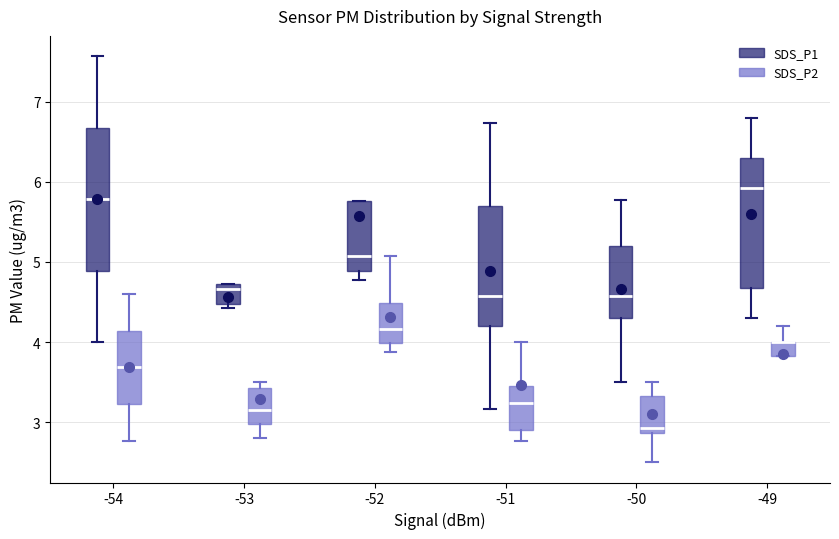

Where does the median line of the box for -52 (SDS_P1) sit on the y-axis? The values are not printed on the chart, so give them approximately, as read against the axis.

5.1